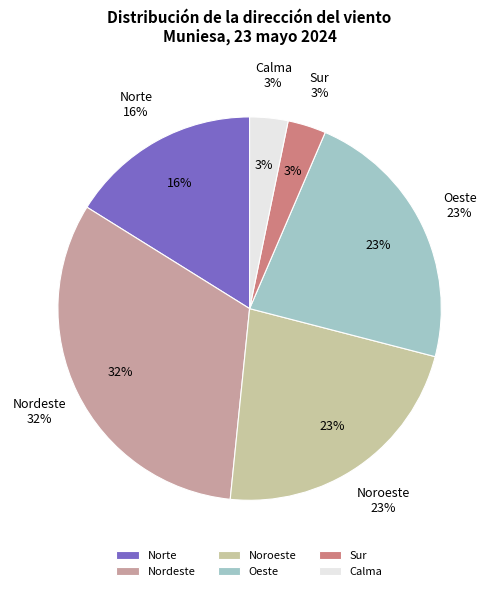

What percentage is NOT represented by Nordeste?

67.7%